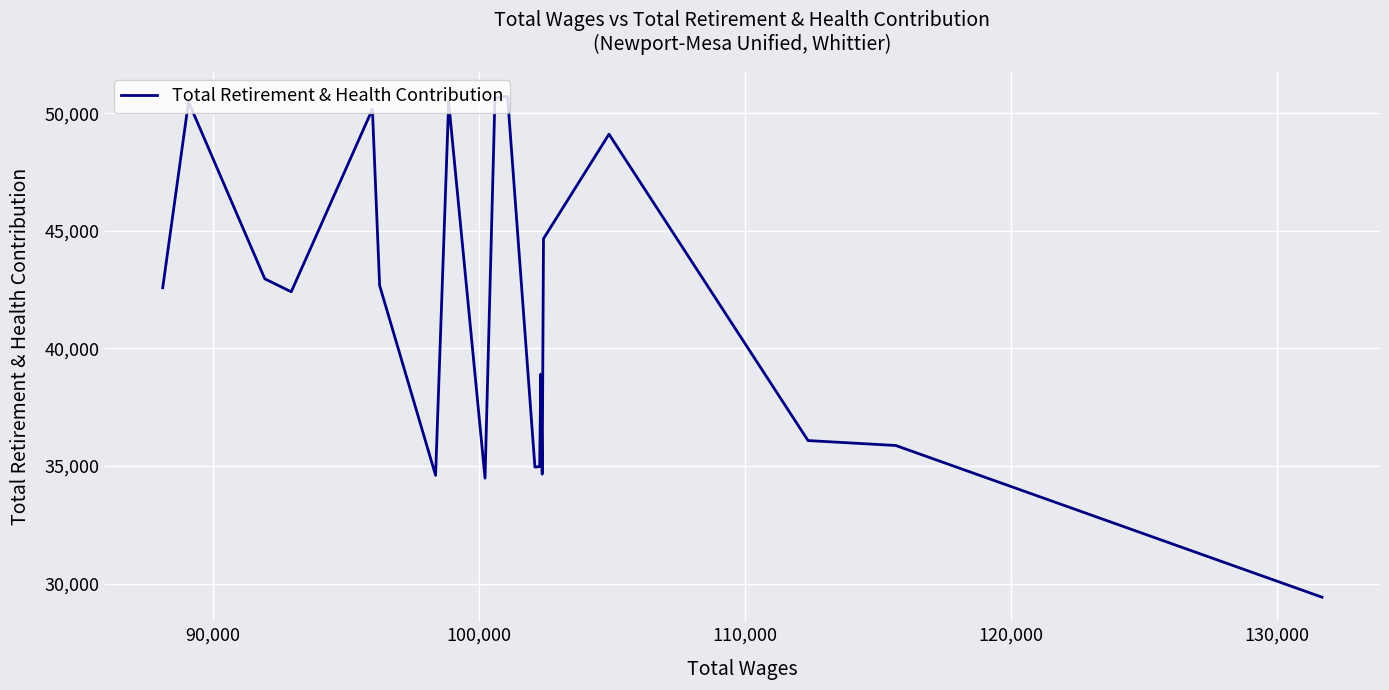

What is the smallest value displayed?

29418